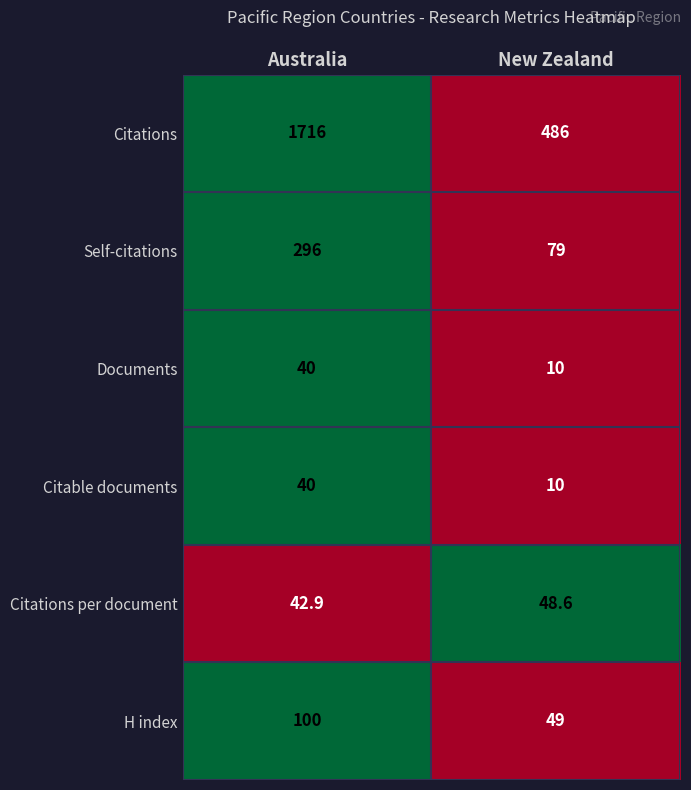

Which series has the widest spread of values?

Citations